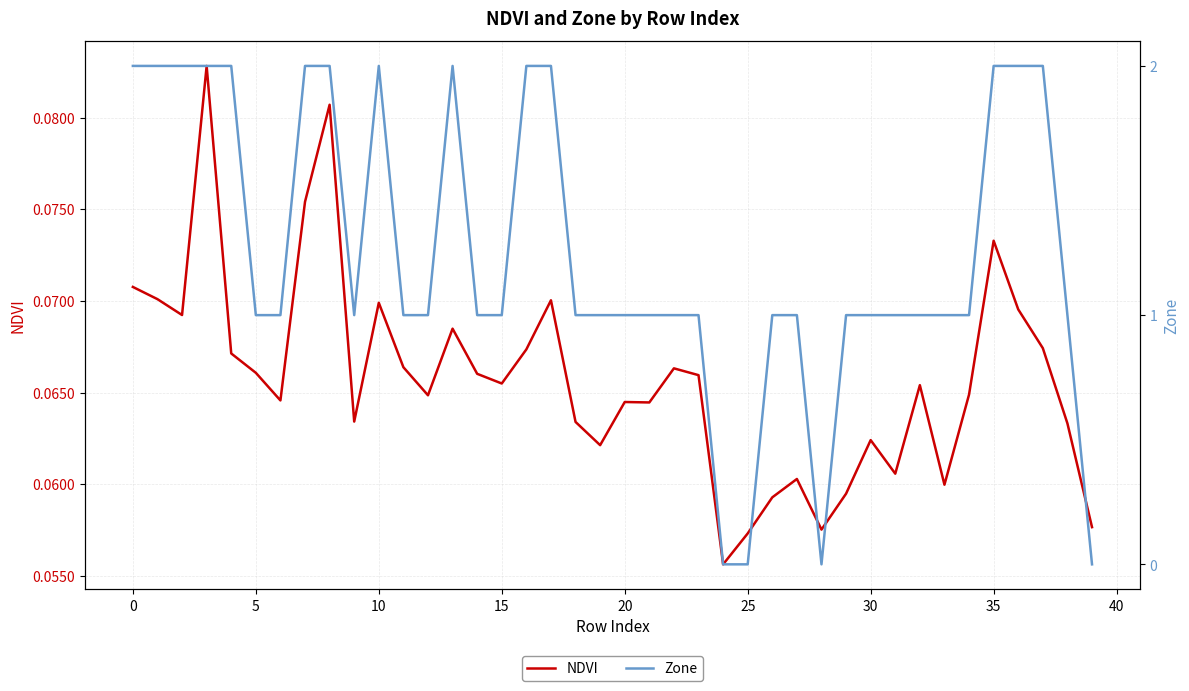

The Zone series shows 1.0 at 26. True or false?

True